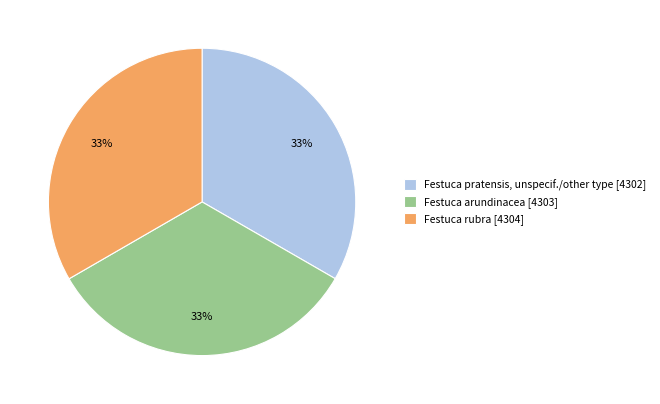

The Festuca arundinacea [4303] slice represents 33% of the pie. True or false?

True